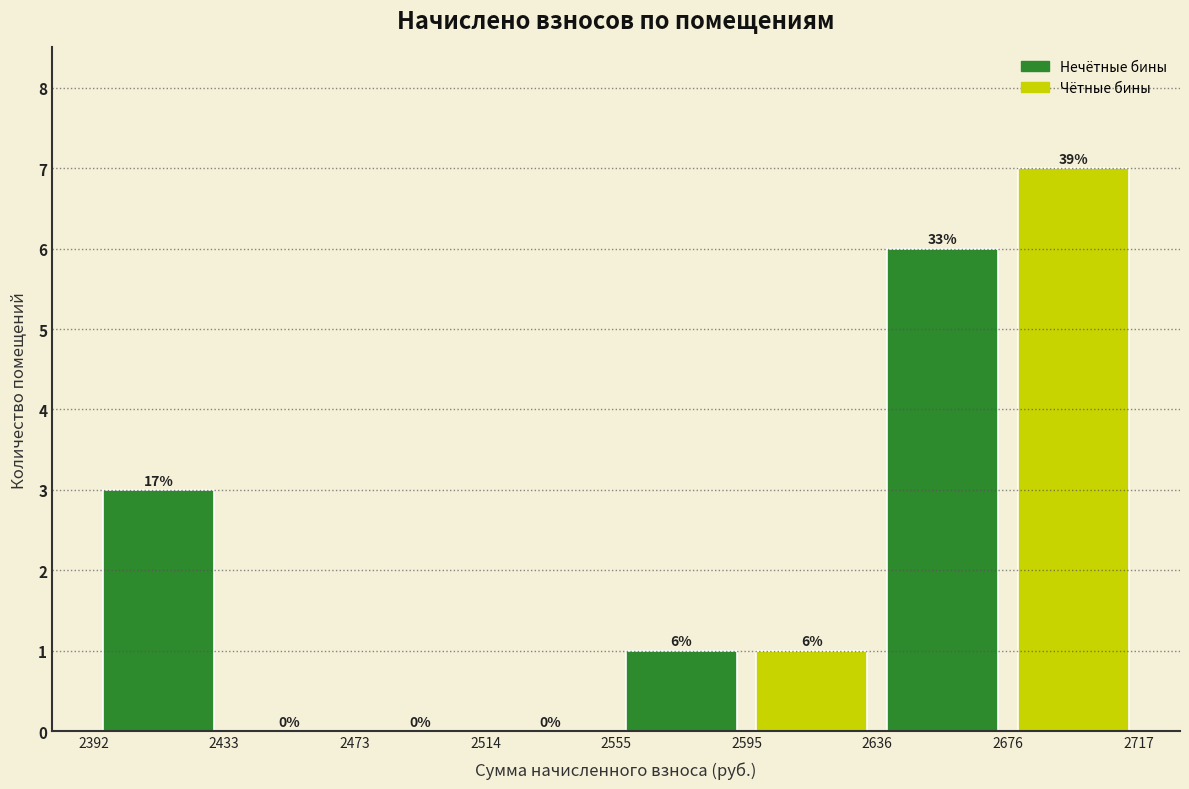

Which range on the x-axis has the tallest bar?

2676 to 2717